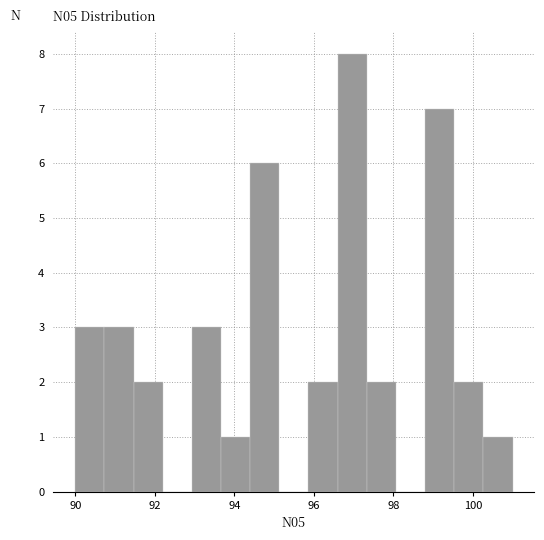

Read against the x-axis, roughly where is the centre of the tallest bar?

97.0